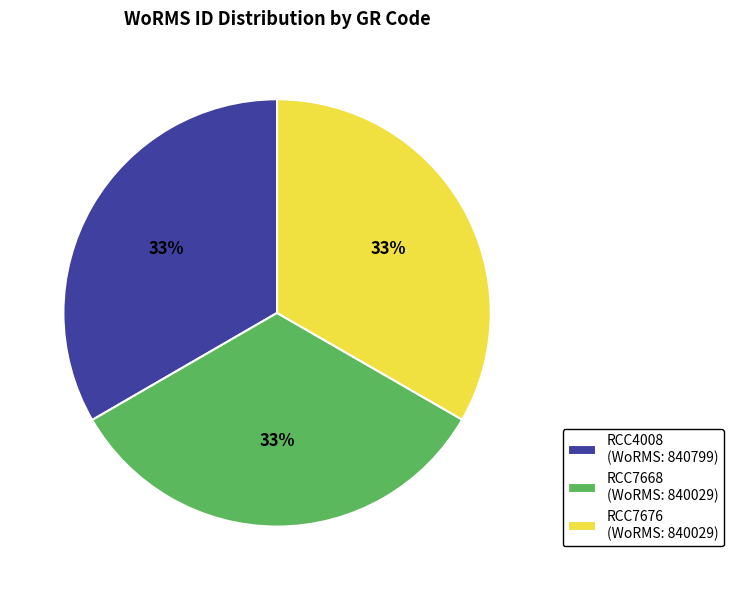

The RCC7668 (WoRMS: 840029) slice represents 33% of the pie. True or false?

True